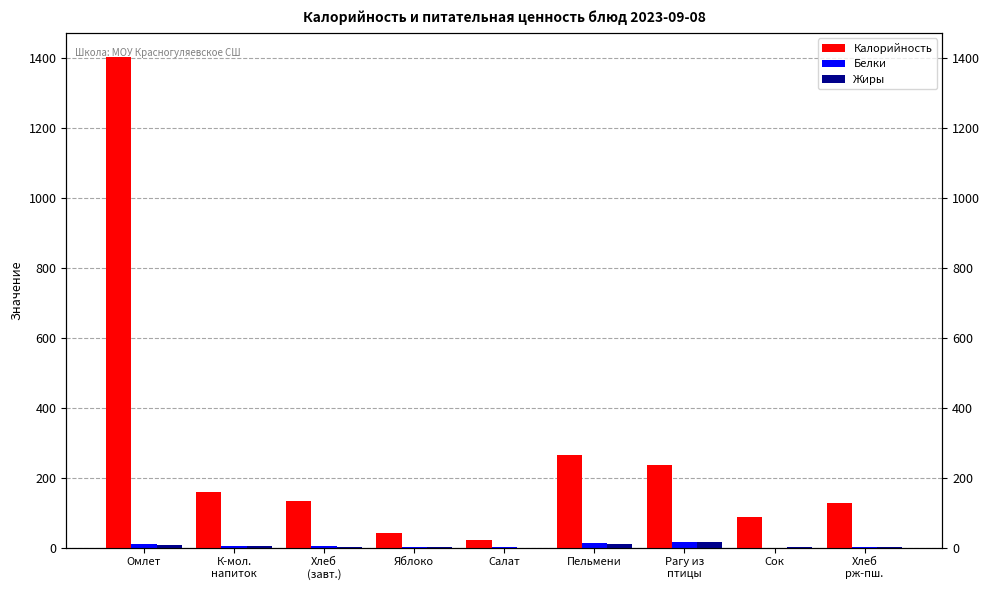

Read the Жиры value at Хлеб
(завт.).

0.5